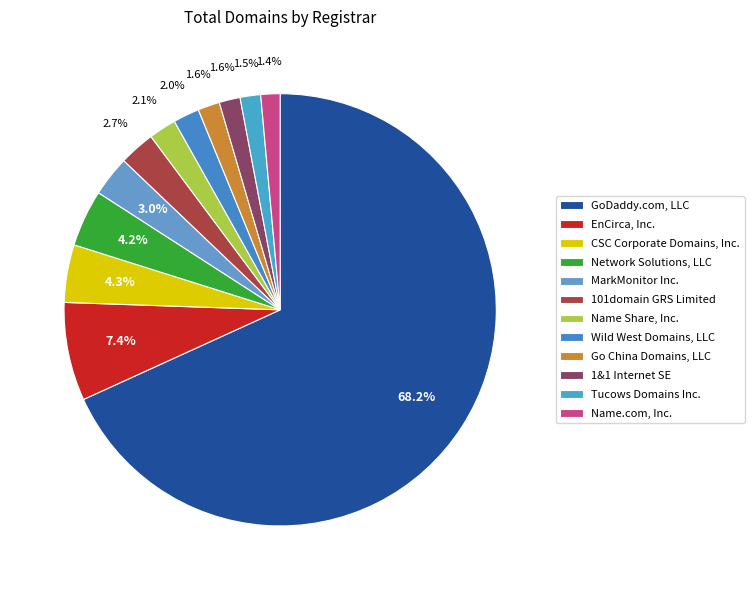

Count the number of slices in the pie.

12